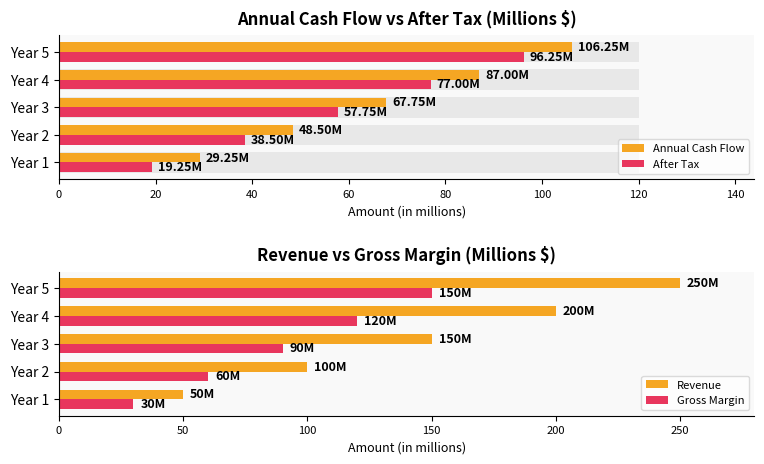

What is the difference between the maximum and second lowest values in the Revenue series?

150